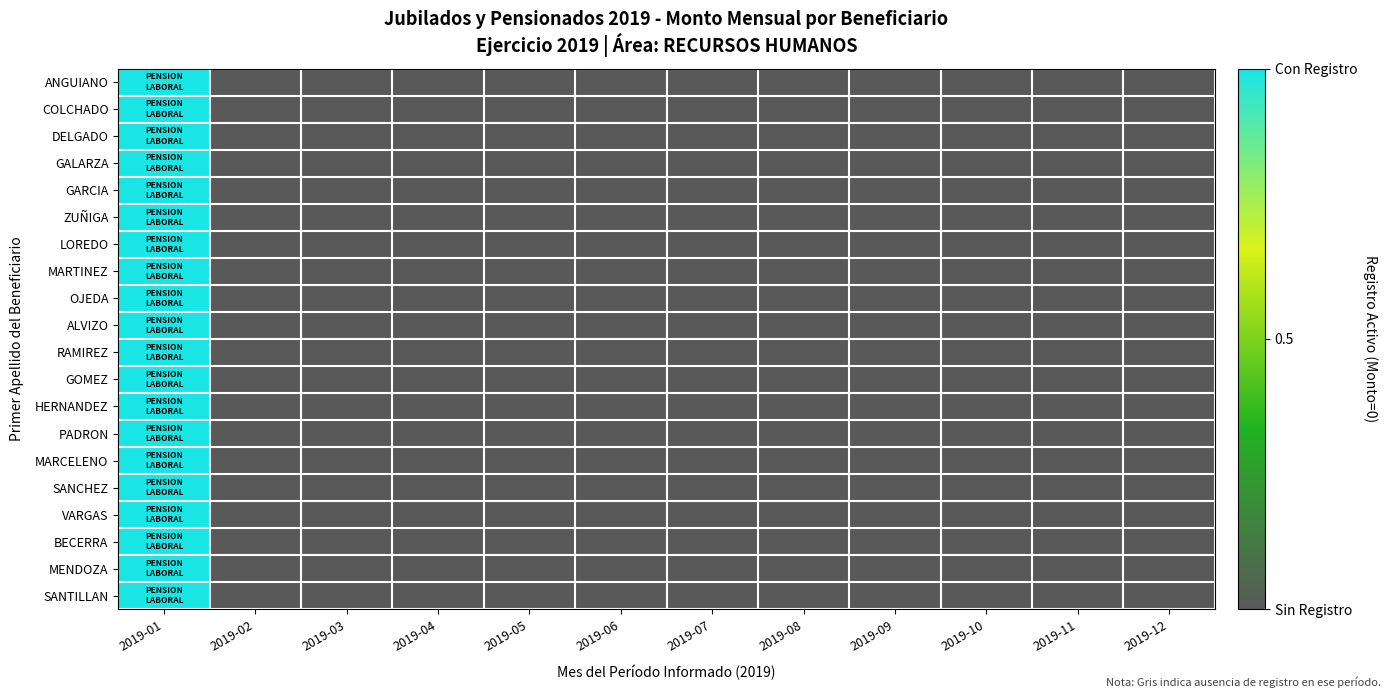

Rank the series by their maximum value, from lowest to highest.

ANGUIANO, COLCHADO, DELGADO, GALARZA, GARCIA, ZUÑIGA, LOREDO, MARTINEZ, OJEDA, ALVIZO, RAMIREZ, GOMEZ, HERNANDEZ, PADRON, MARCELENO, SANCHEZ, VARGAS, BECERRA, MENDOZA, SANTILLAN